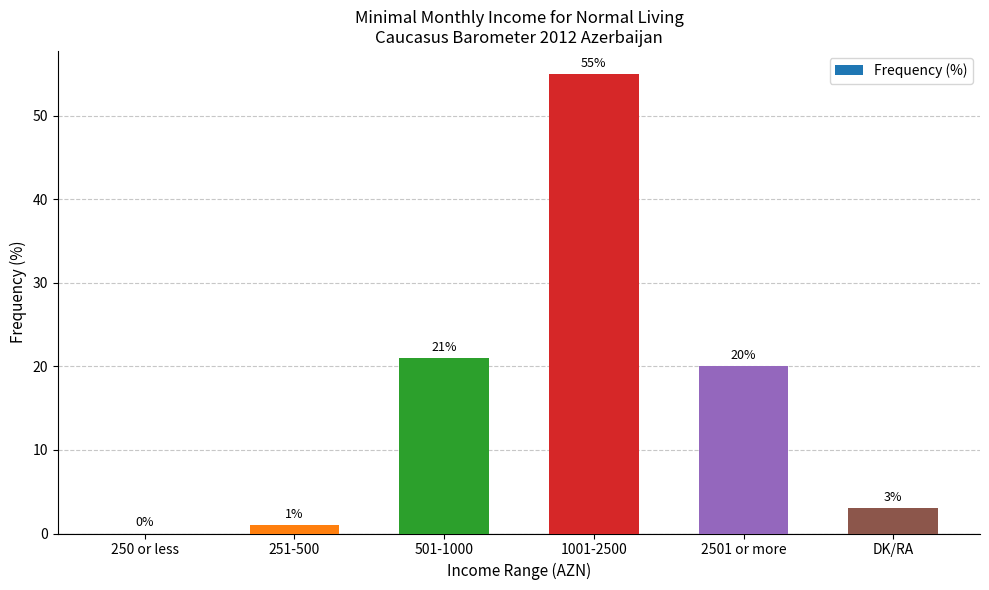

Where does the data first go above 20?

501-1000